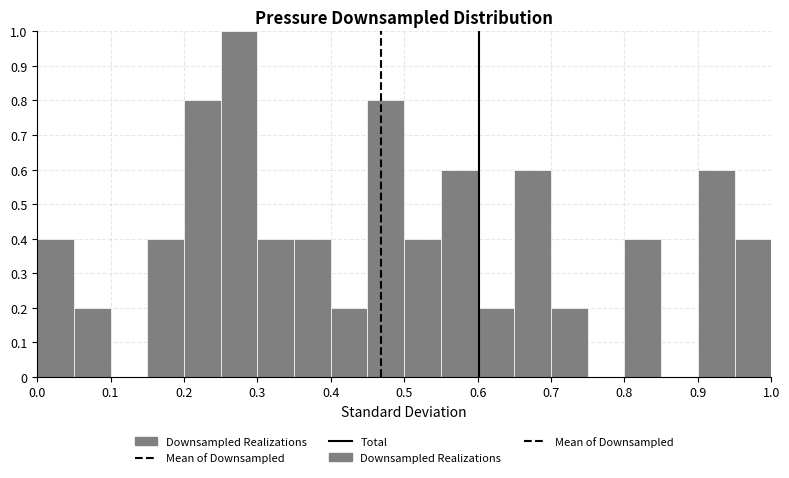

What is the height of the bar covering 0.60 to 0.65 on the x-axis? The values are not printed on the chart, so give them approximately, as read against the axis.

0.2